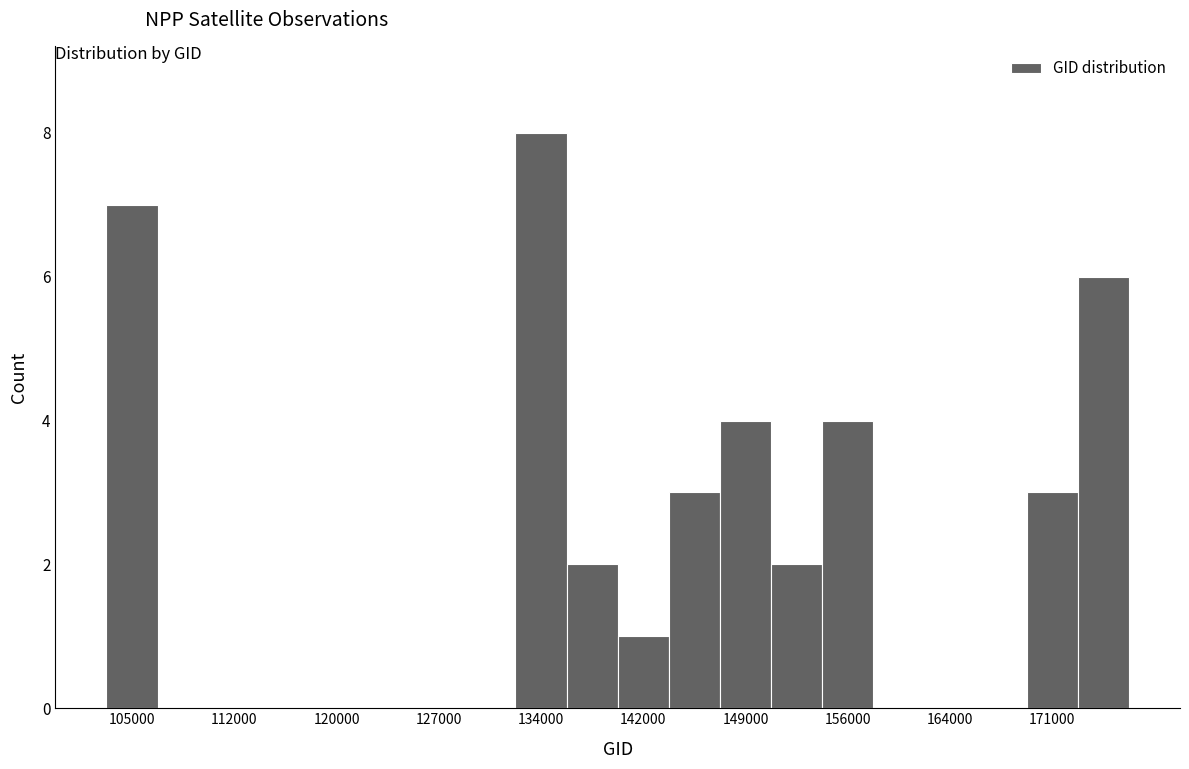

Around what value on the x-axis is the tallest bar? Give the approximate position of its centre, as read against the axis.

134000